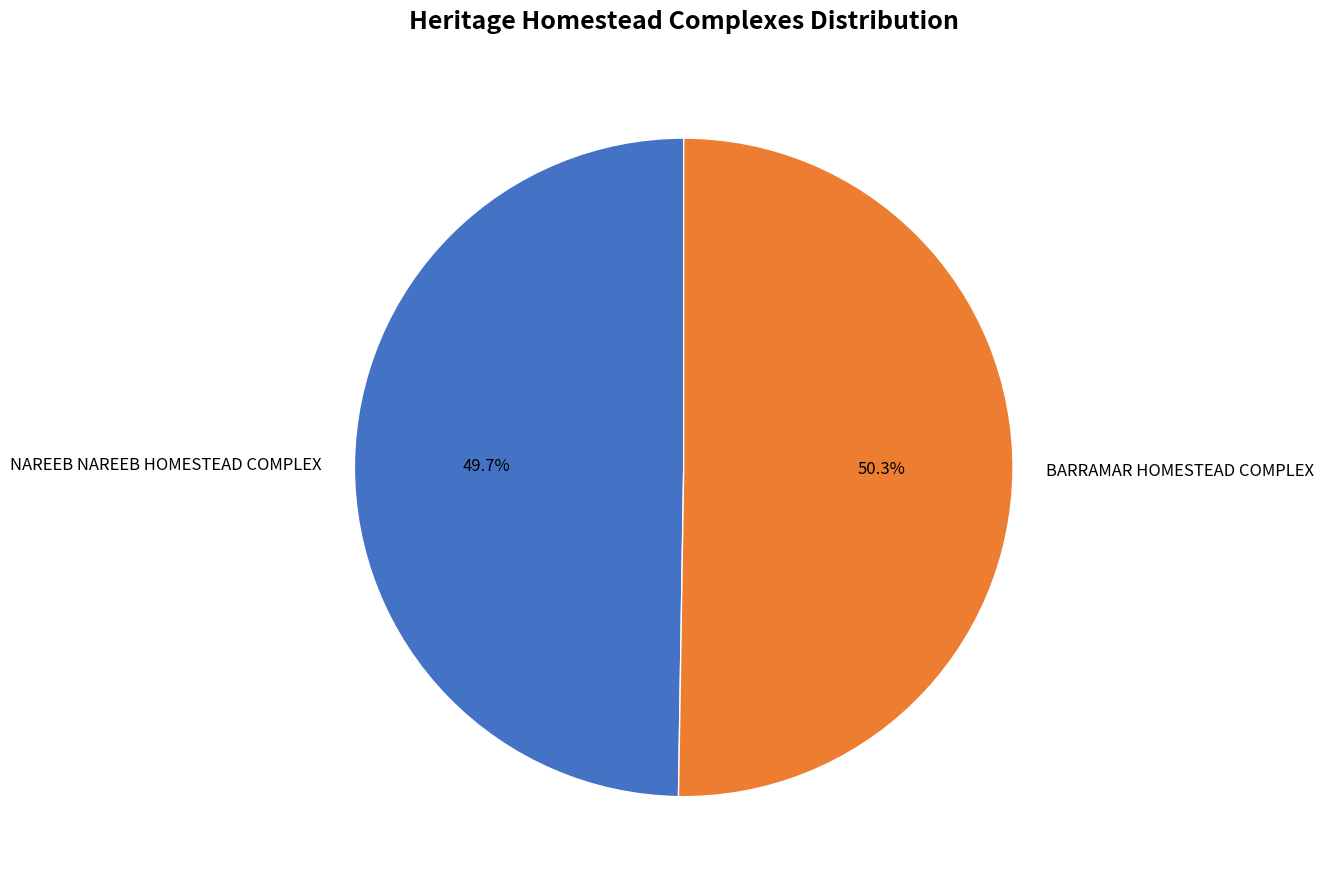

Which has a higher value, BARRAMAR HOMESTEAD COMPLEX or NAREEB NAREEB HOMESTEAD COMPLEX?

BARRAMAR HOMESTEAD COMPLEX